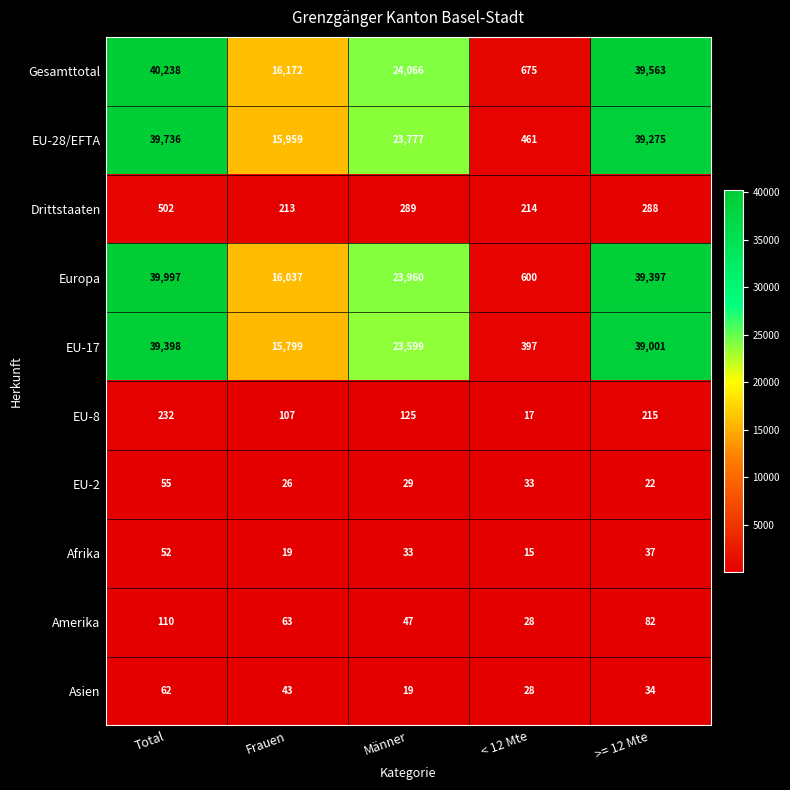

True or false: EU-8 has a value of 81 at Männer.

False